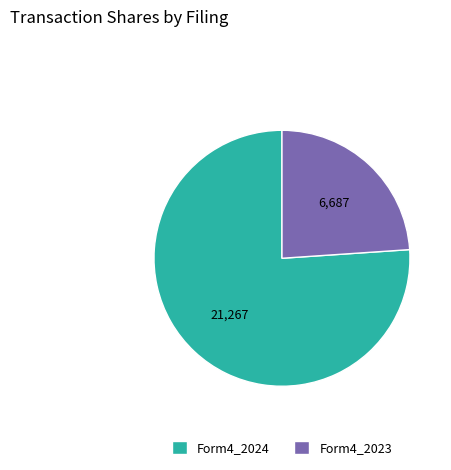

Which category accounts for the majority?

Form4_2024